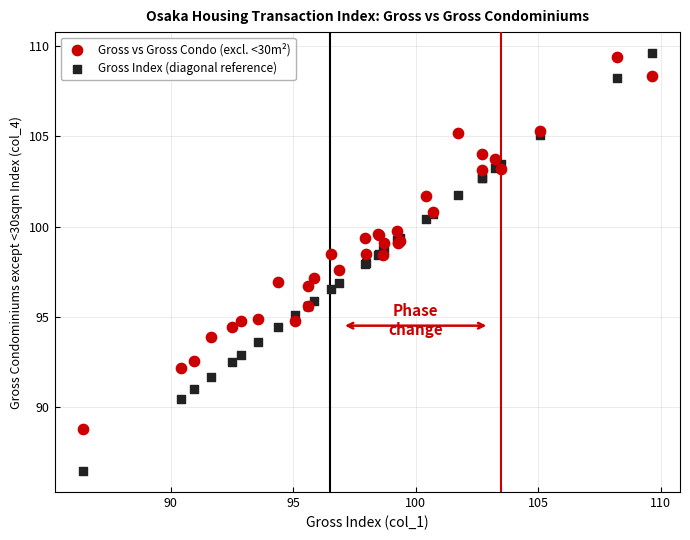

Which series contains the lowest Y value?

Gross Index (diagonal reference)